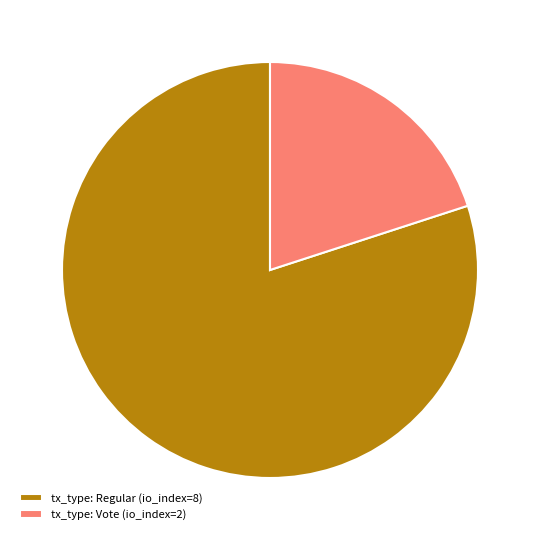

Rank the categories by value from lowest to highest.

tx_type: Vote (io_index=2), tx_type: Regular (io_index=8)